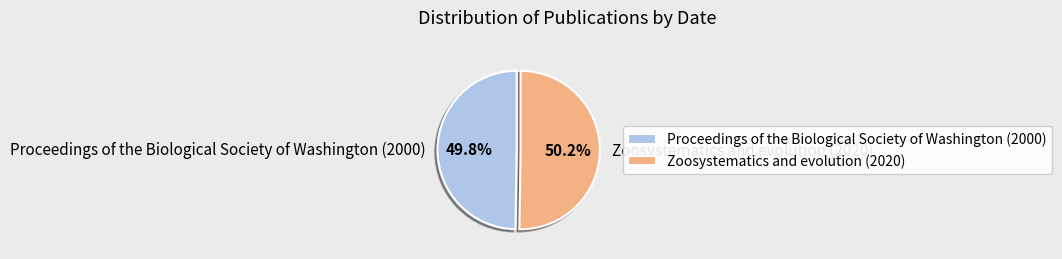

Does any single category account for the majority?

Yes